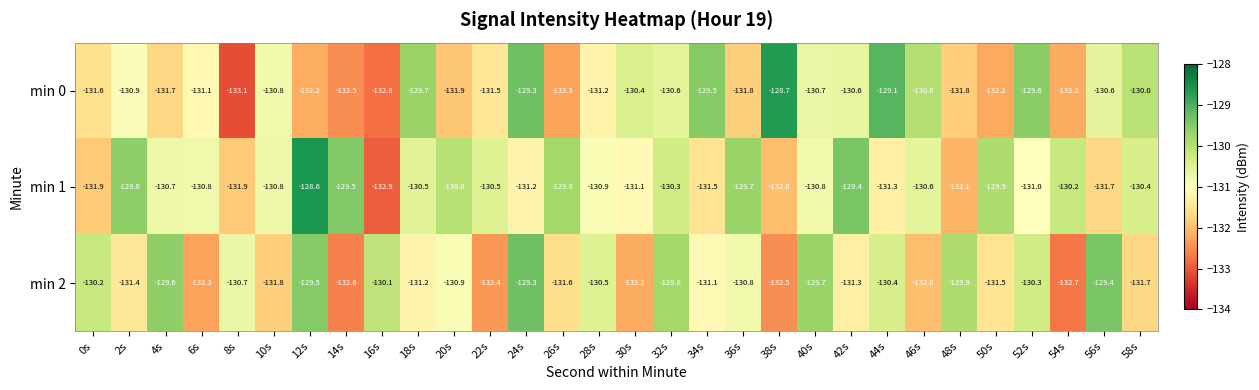

Between 30s and 46s, which series saw the biggest shift?

min 1